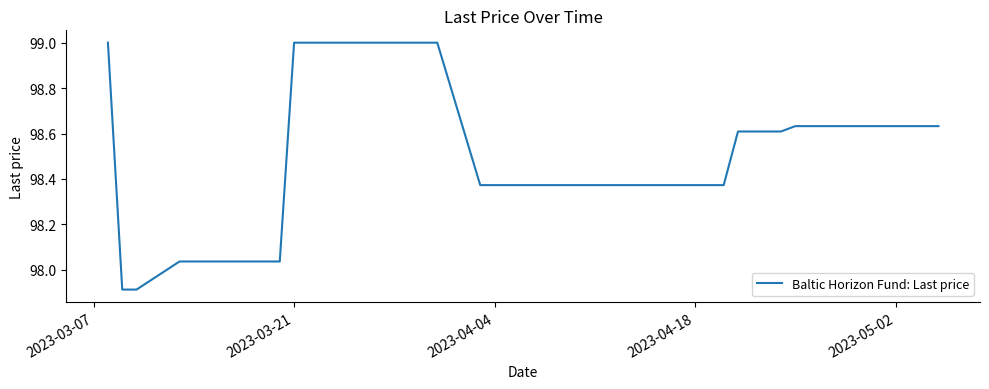

What is the greatest value displayed?

99.0